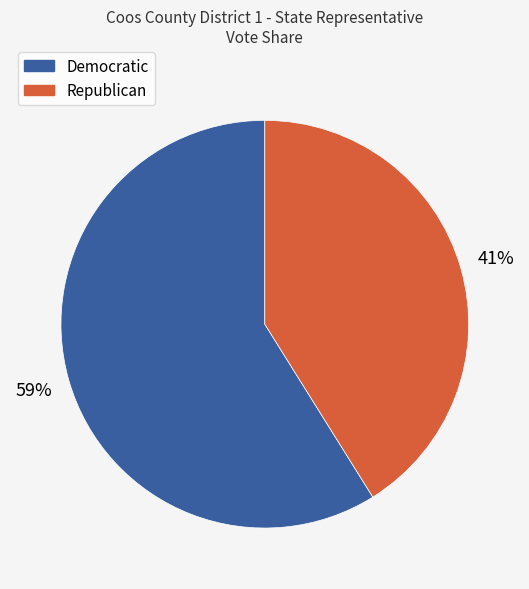

To the nearest percent, what portion does Republican represent?

41%